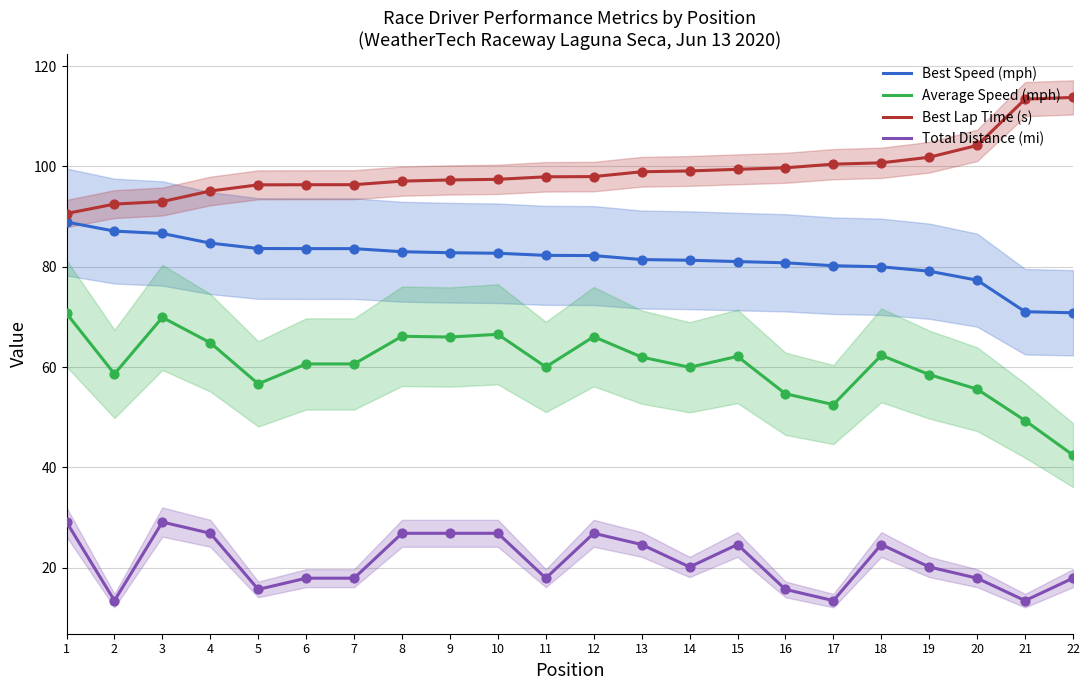

At how many categories does at least one series exceed 50?

22